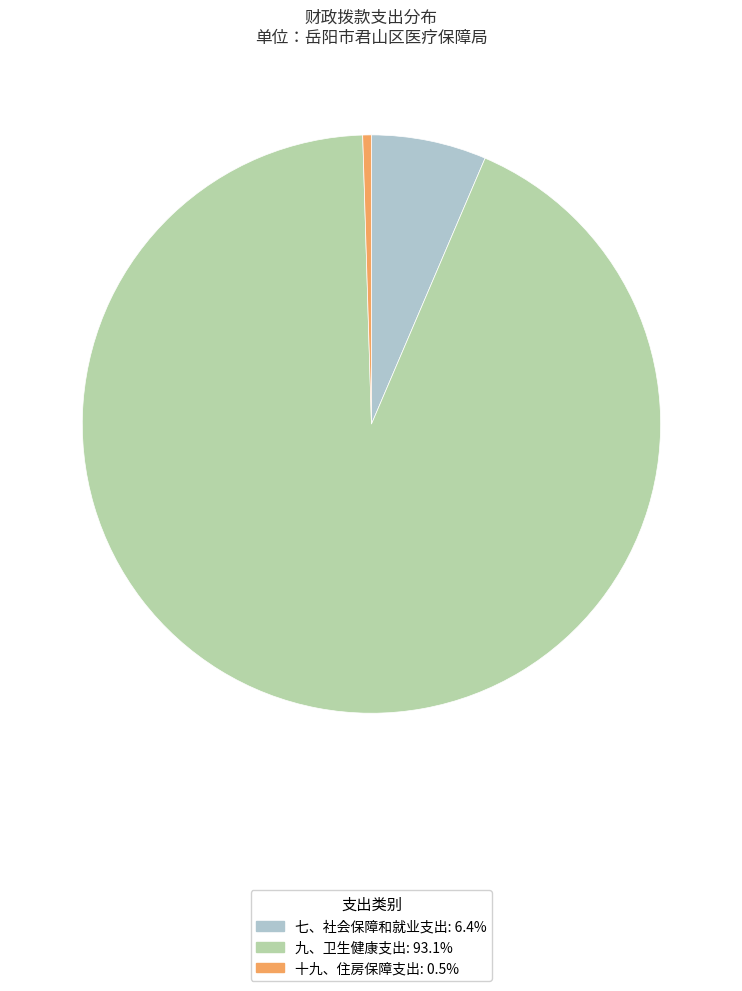

How many slices are in this pie chart?

3